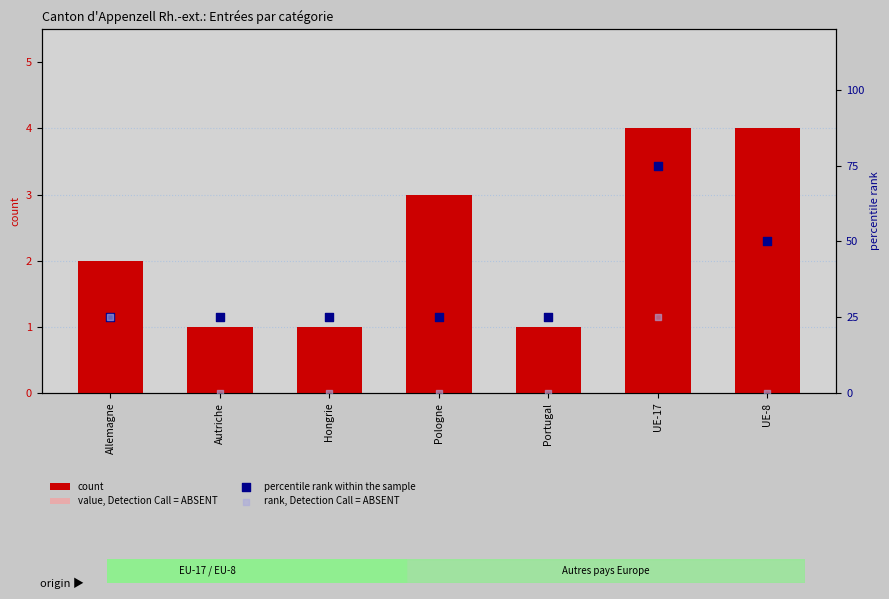

At which category is the sum across all series the highest?

UE-17